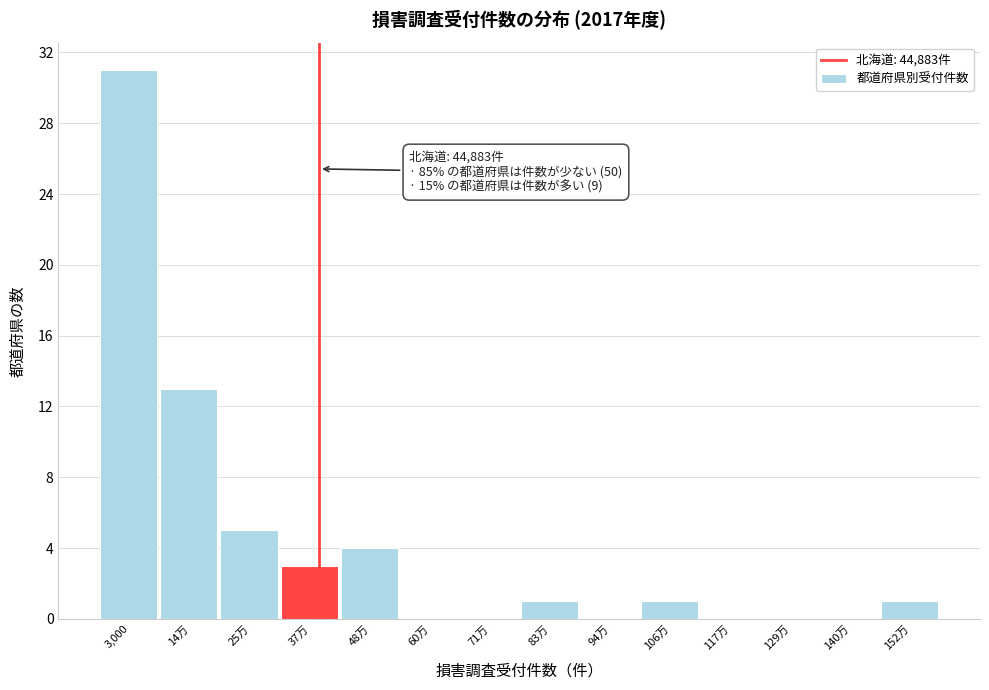

Reading left to right, transcribe all the data shown in this chart.

3,000=31	14万=13	25万=5	37万=3	48万=4	60万=0	71万=0	83万=1	94万=0	106万=1	117万=0	129万=0	140万=0	152万=1